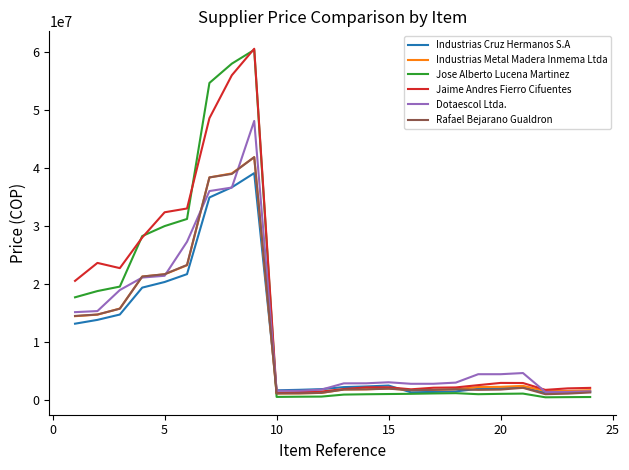

What is the highest value of the Industrias Cruz Hermanos S.A series?

39135774